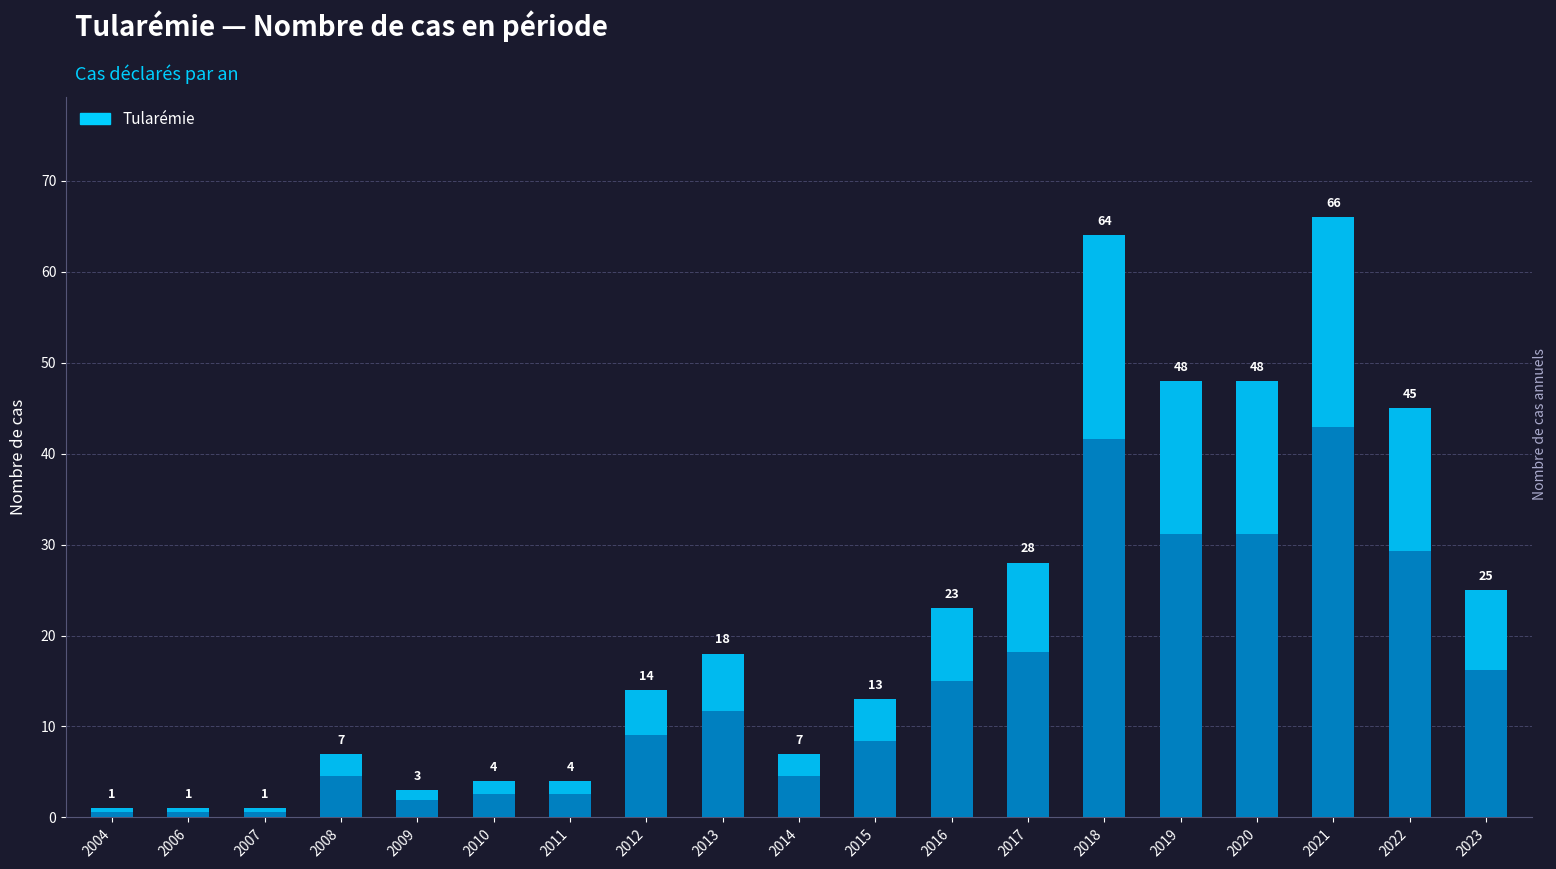

How many data points are less than 14?

9